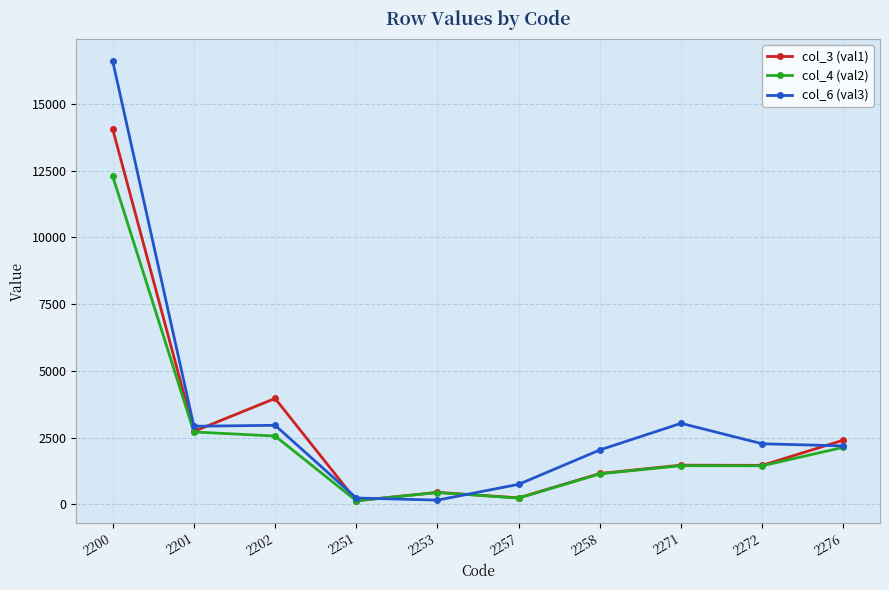

What is the average value of the col_3 (val1) series?

2811